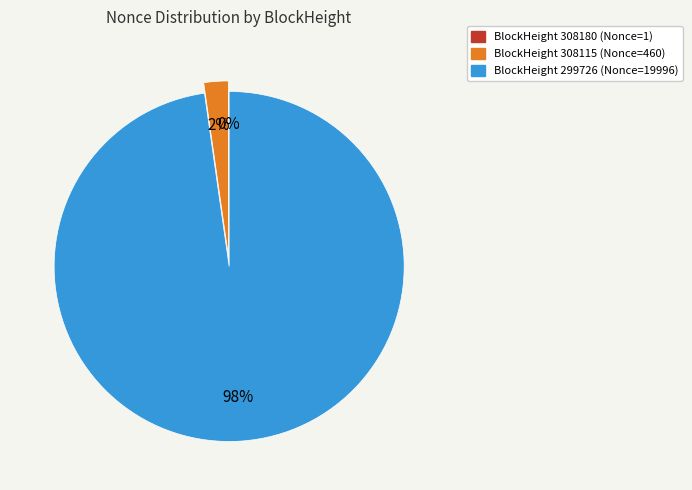

To the nearest percent, what is the average slice percentage?

33%